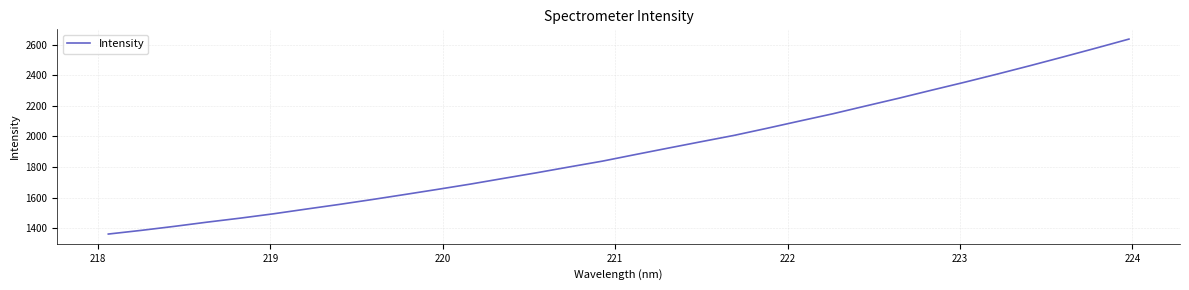

What is the difference between the maximum and minimum values?

1273.3